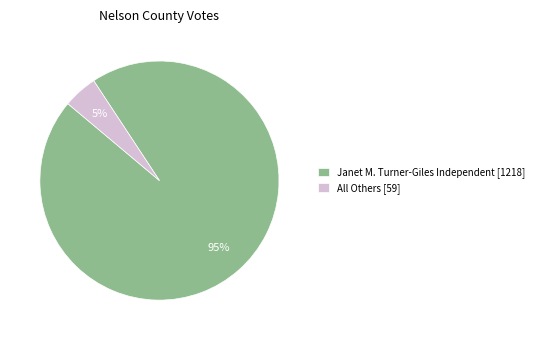

Which slice is the largest?

Janet M. Turner-Giles Independent